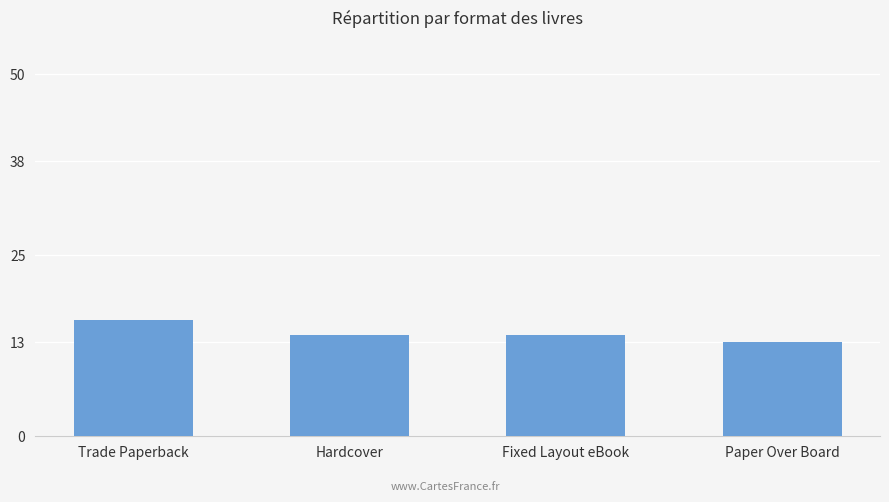

The chart shows a value of 14 at Fixed Layout eBook. True or false?

True